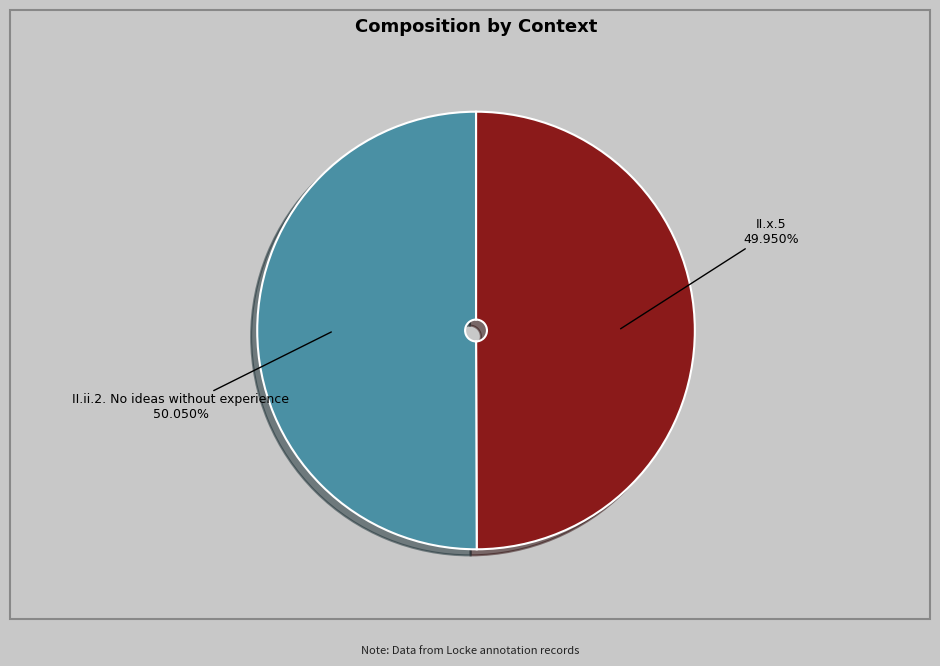

Is there any slice that represents more than half of the pie?

Yes